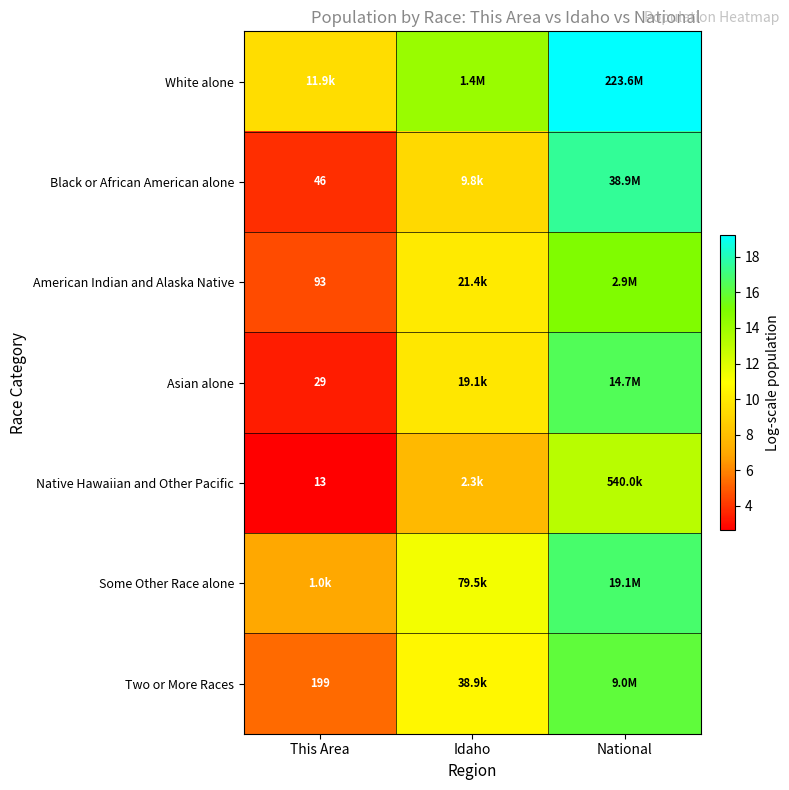

Is the value of Some Other Race alone at This Area greater than the value of White alone at This Area?

No